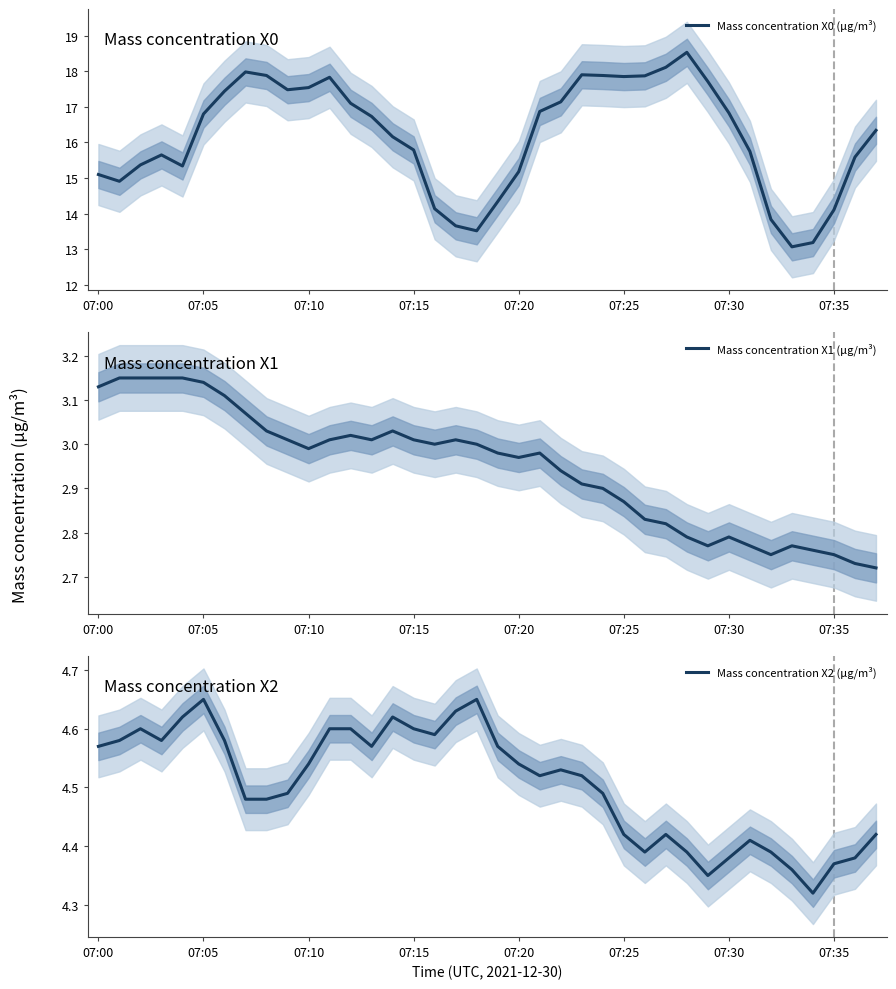

True or false: Mass concentration X2 (μg/m³) has more than 2 interior local peaks.

True